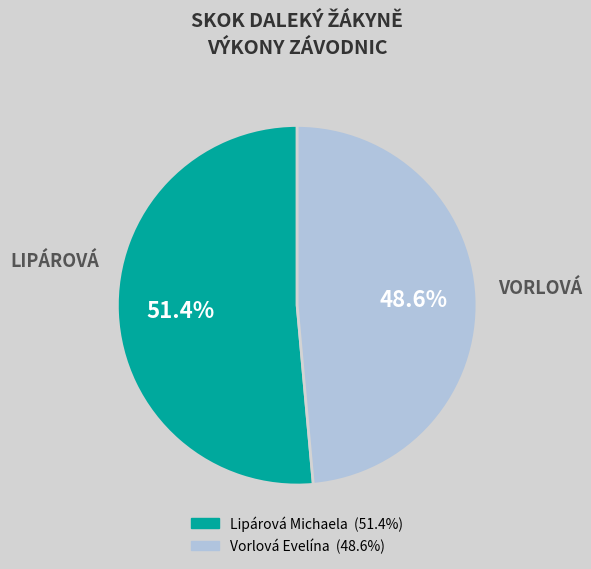

Rank the categories by value from highest to lowest.

Lipárová Michaela, Vorlová Evelína